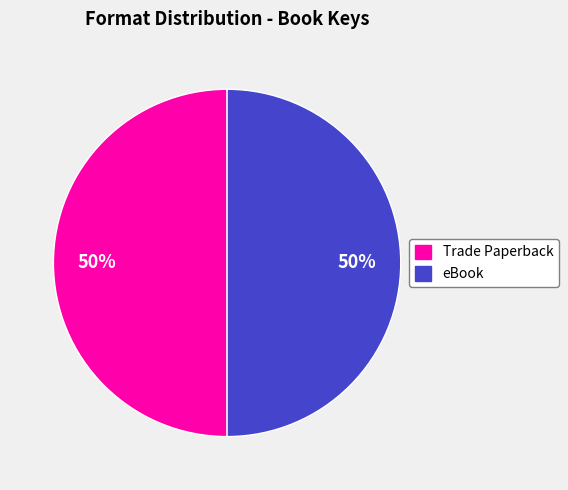

Is there a majority slice in this chart?

No